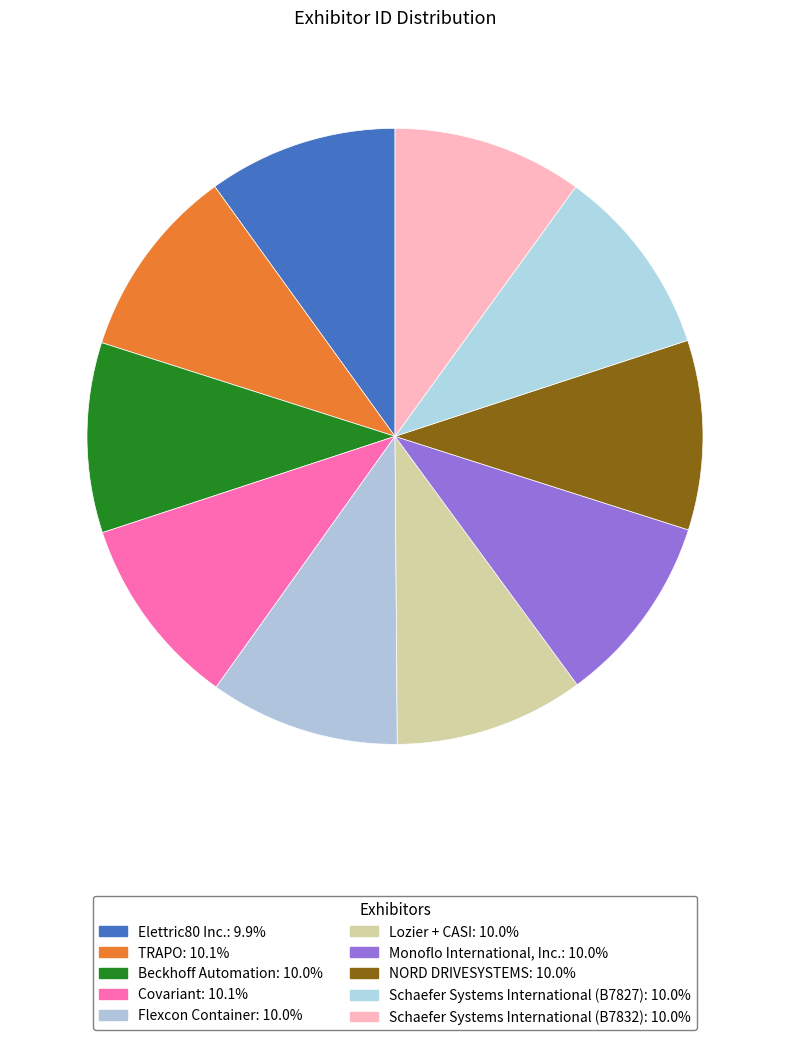

How many segments does this pie chart have?

10